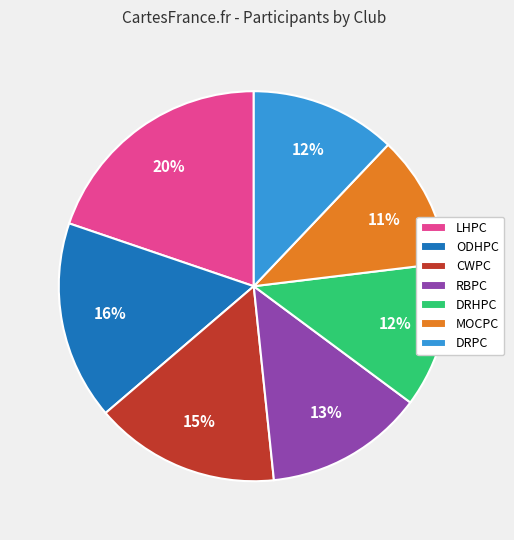

To the nearest percent, what is the average slice percentage?

14%